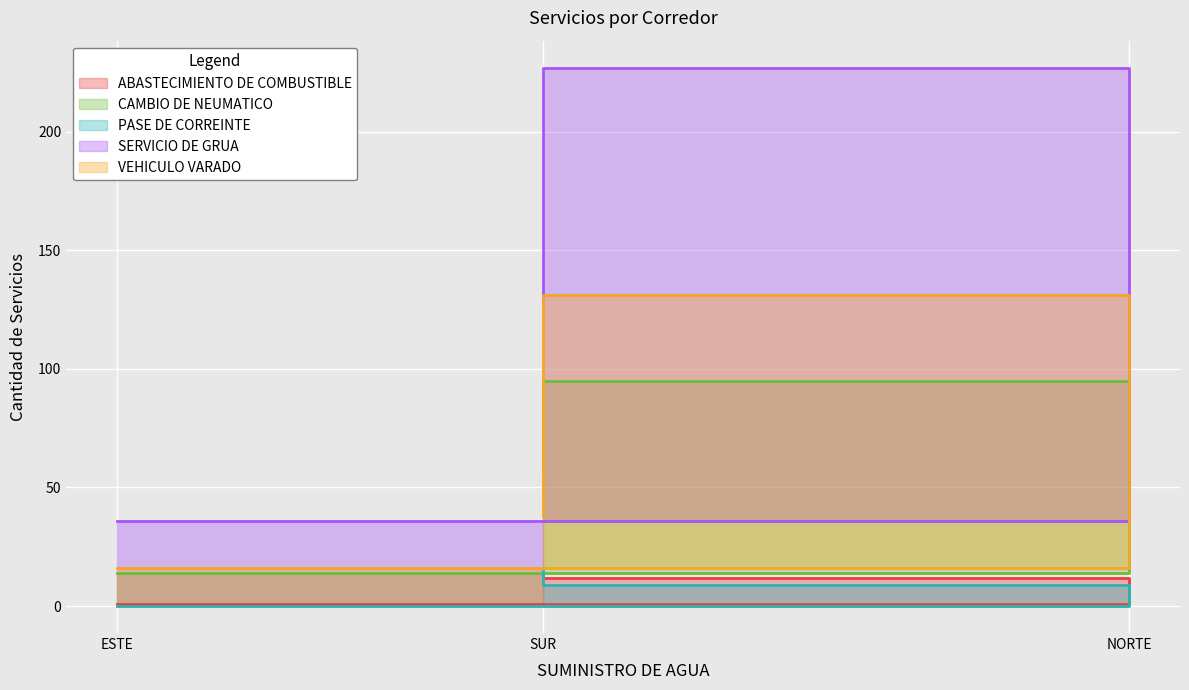

How many categories are shown in the chart?

3